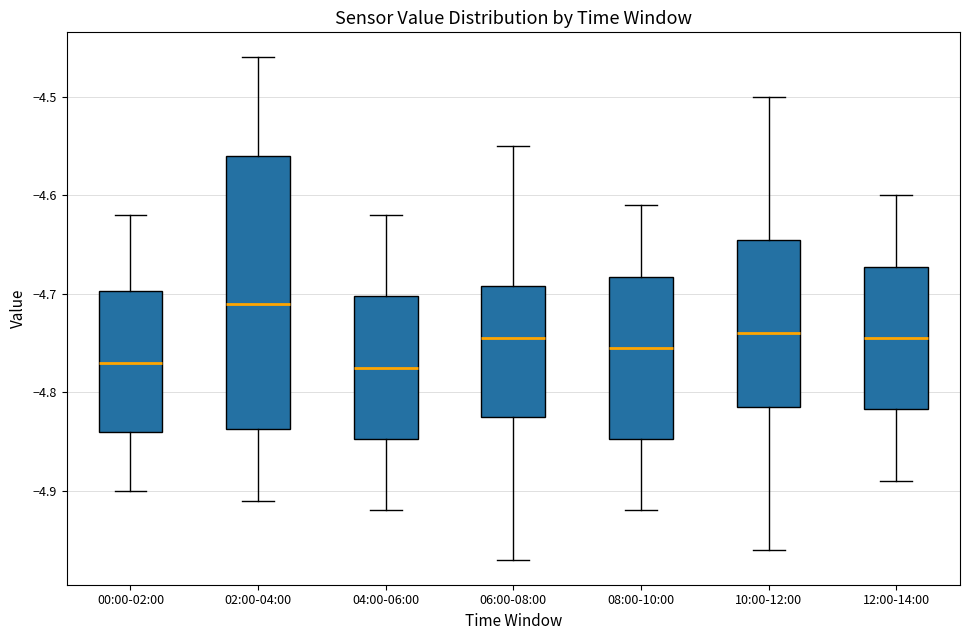

Reading left to right, transcribe this box plot: for each box, give where its median line is, the range the box spans, and where its two whiskers end, as read against the y-axis. The values are not printed on the chart, so give them approximately, as read against the axis.

00:00-02:00: median -4.77, box -4.84 to -4.70, whiskers -4.90 to -4.62
02:00-04:00: median -4.71, box -4.84 to -4.56, whiskers -4.91 to -4.46
04:00-06:00: median -4.77, box -4.85 to -4.70, whiskers -4.92 to -4.62
06:00-08:00: median -4.74, box -4.82 to -4.69, whiskers -4.97 to -4.55
08:00-10:00: median -4.75, box -4.85 to -4.68, whiskers -4.92 to -4.61
10:00-12:00: median -4.74, box -4.81 to -4.64, whiskers -4.96 to -4.50
12:00-14:00: median -4.74, box -4.82 to -4.67, whiskers -4.89 to -4.60